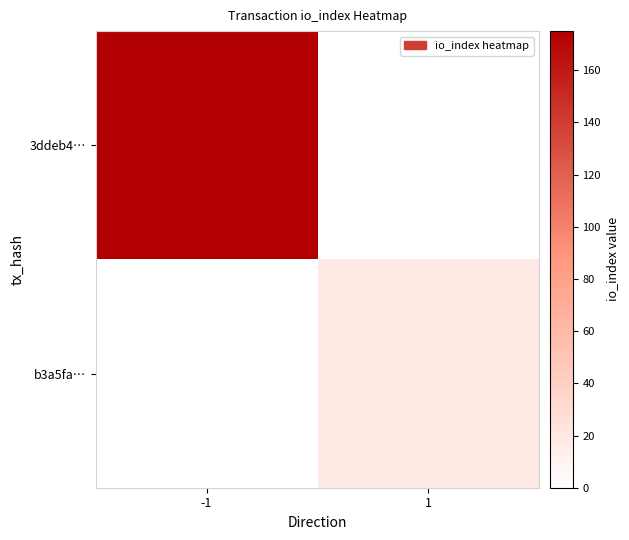

Is it true that b3a5fa… equals 19.0 at 1?

True